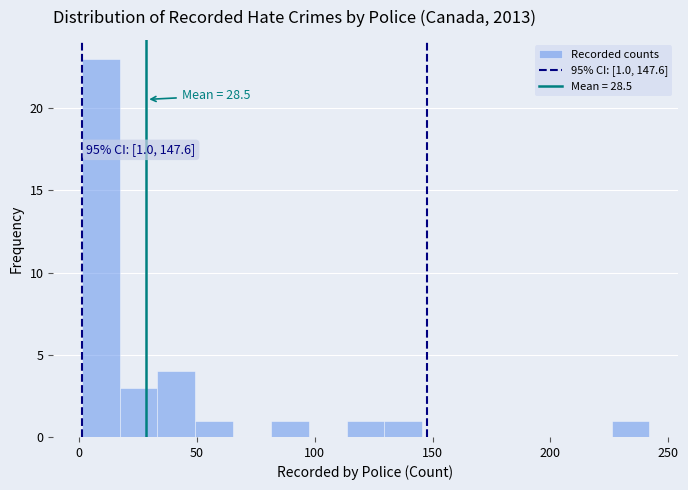

Read against the x-axis, roughly where is the centre of the tallest bar?

10